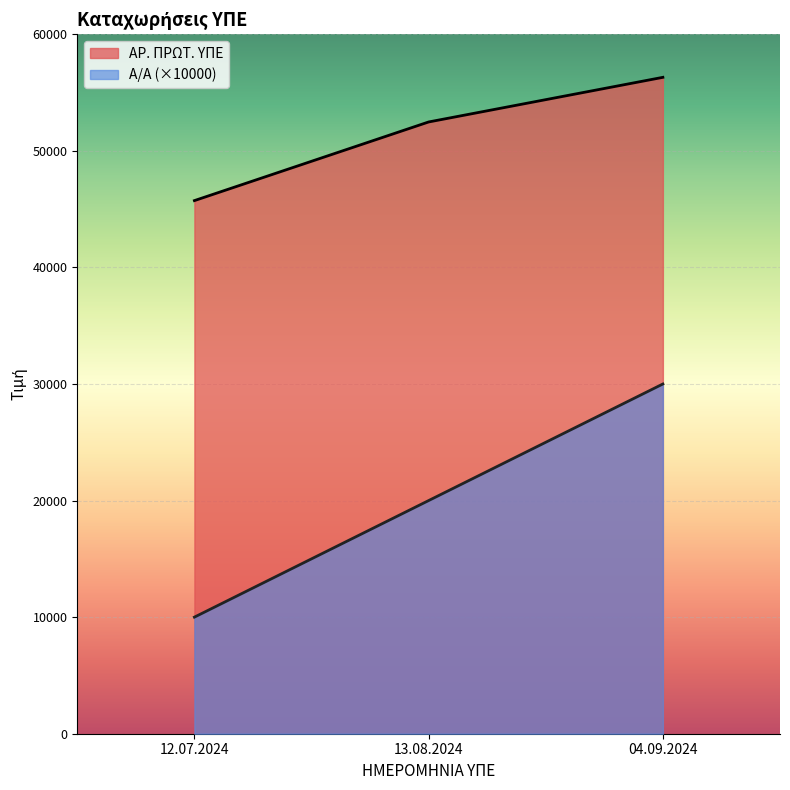

What value does the ΑΡ. ΠΡΩΤ. ΥΠΕ series have at 13.08.2024, to the nearest 50?

52500